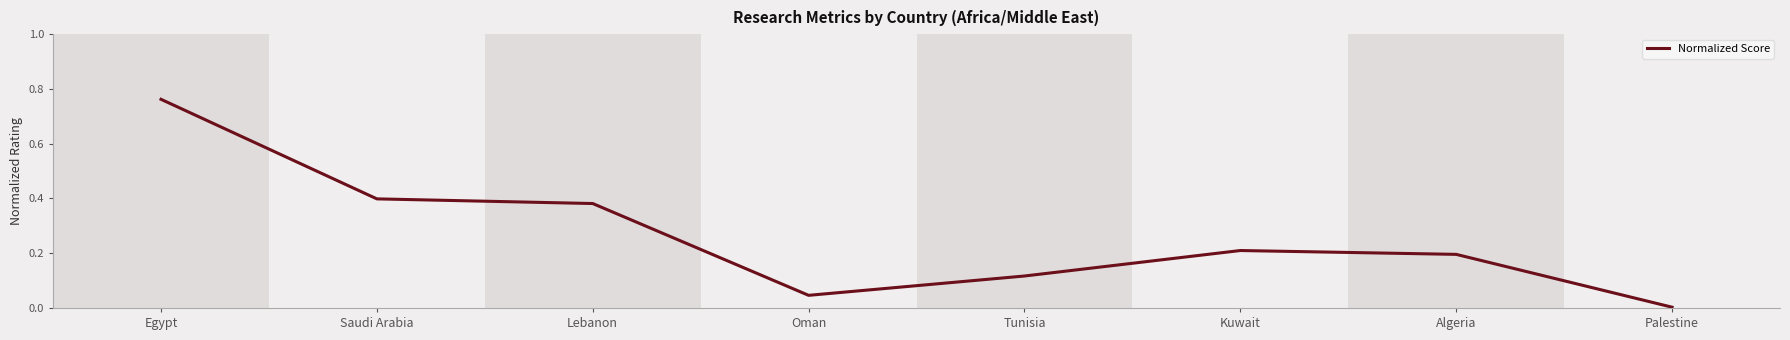

What is the average value?

0.3